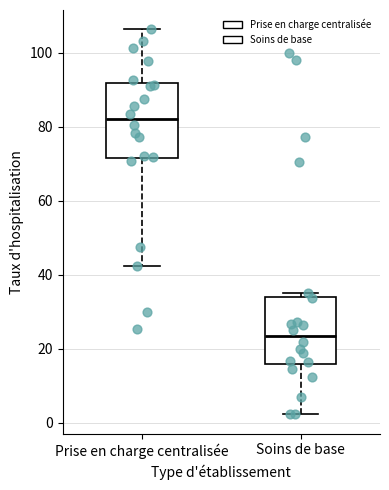

Which box is the tallest, from its lower edge to its upper edge?

Prise en charge centralisée